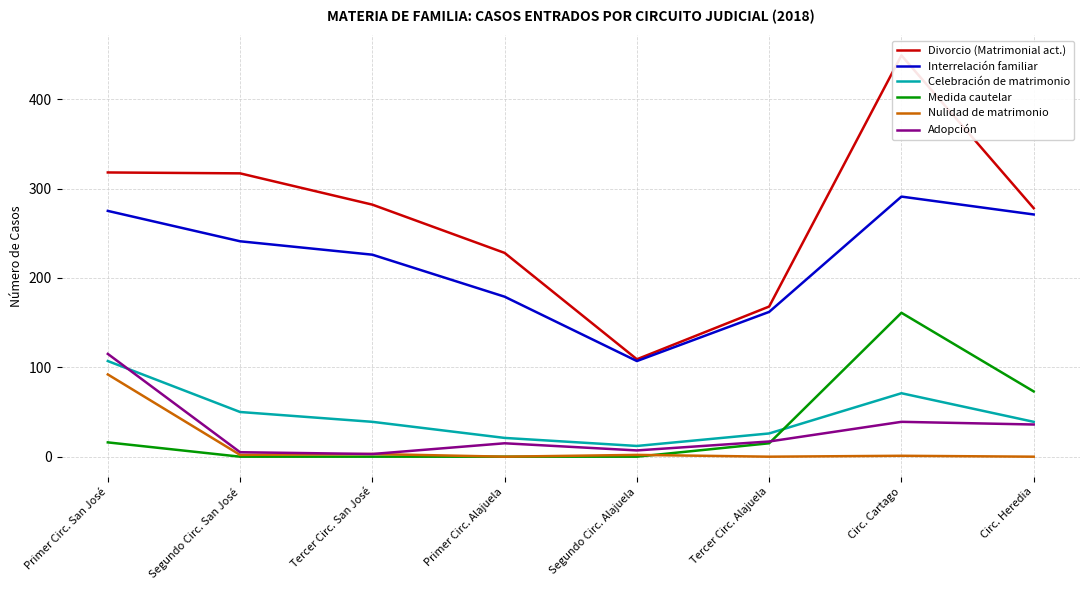

Reading right to left, extract all data points from this chart.

Divorcio (Matrimonial act.): 278	449	168	109	228	282	317	318
Interrelación familiar: 271	291	162	107	179	226	241	275
Celebración de matrimonio: 39	71	26	12	21	39	50	107
Medida cautelar: 73	161	15	0	0	0	0	16
Nulidad de matrimonio: 0	1	0	2	0	3	2	92
Adopción: 36	39	17	7	15	3	5	115